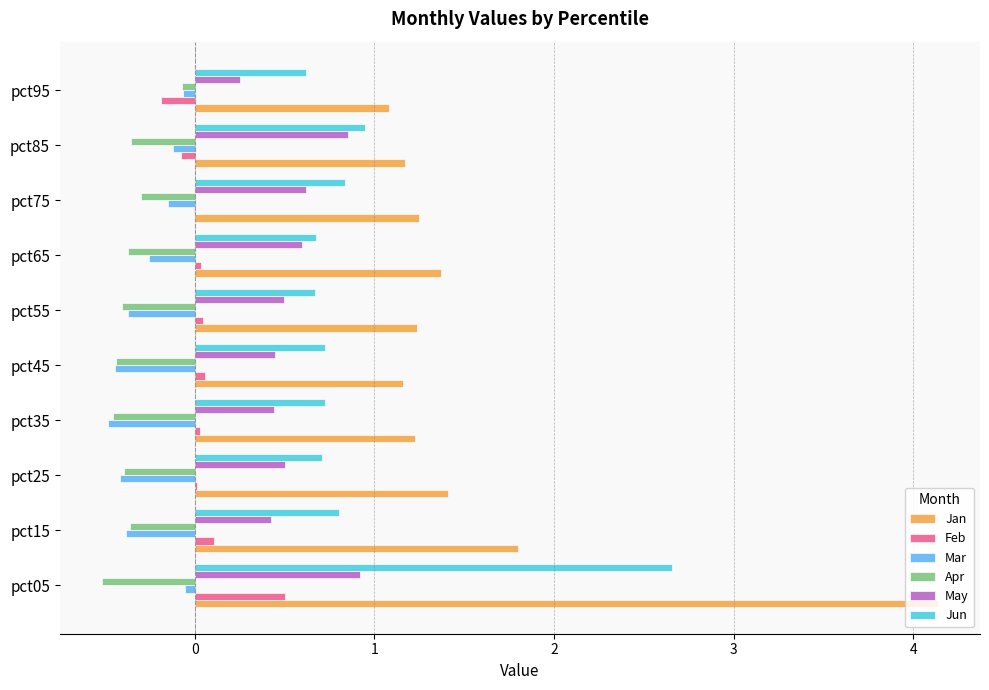

What are all the series names shown in the legend?

Jan, Feb, Mar, Apr, May, Jun